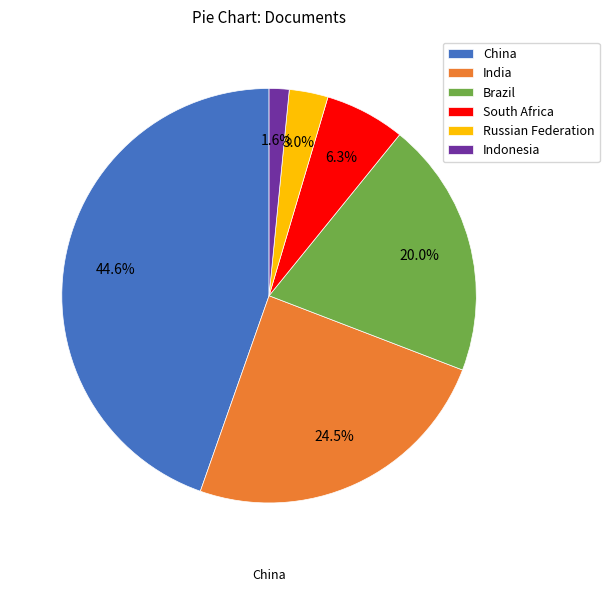

Does Brazil account for over 50% of the chart?

No